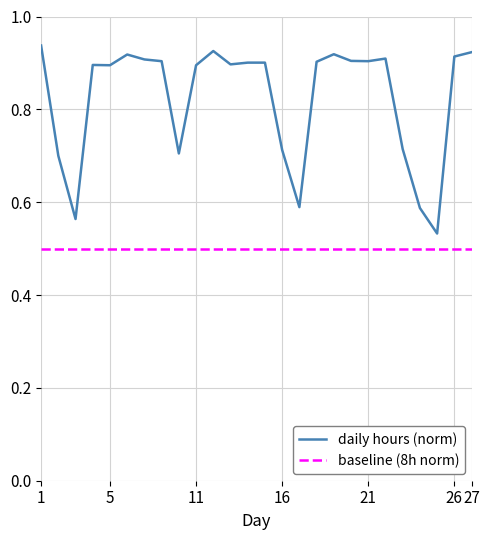

List the series in order of their peak value, highest first.

daily hours (norm), baseline (8h norm)